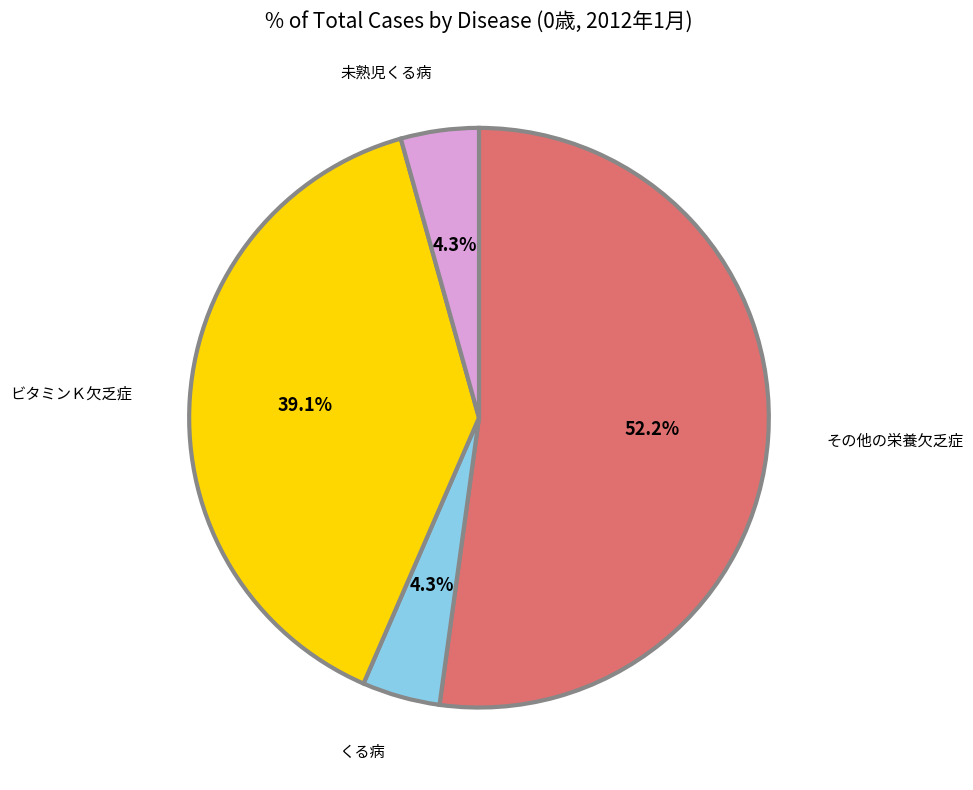

Is there a majority slice in this chart?

Yes